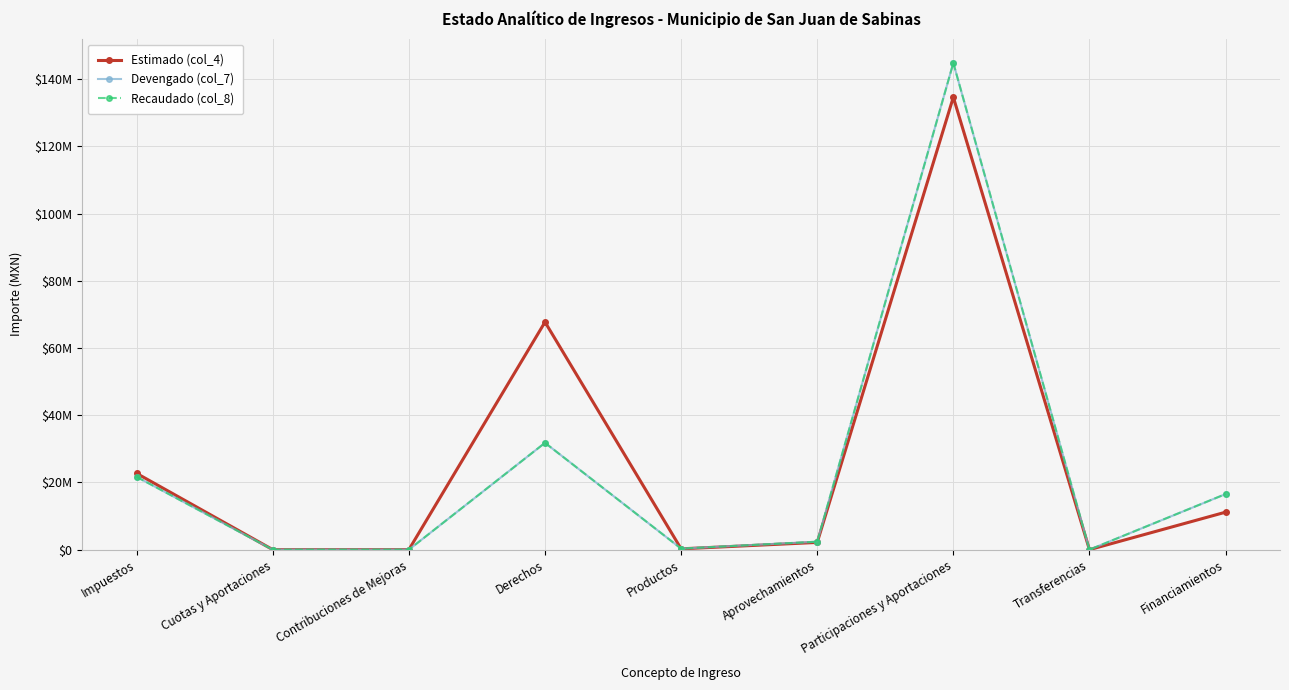

Reading left to right, extract all data points from this chart.

Estimado (col_4): 22692615.1	0.0	0.0	67731897.8	246278.3	2151595.0	134638272.7	0.0	11154000.0
Devengado (col_7): 21655037.7	0.0	0.0	31786735.5	311295.7	2369043.6	144834707.4	0.0	16539860.0
Recaudado (col_8): 21655037.7	0.0	0.0	31786735.5	311295.7	2369043.6	144834707.4	0.0	16539860.0